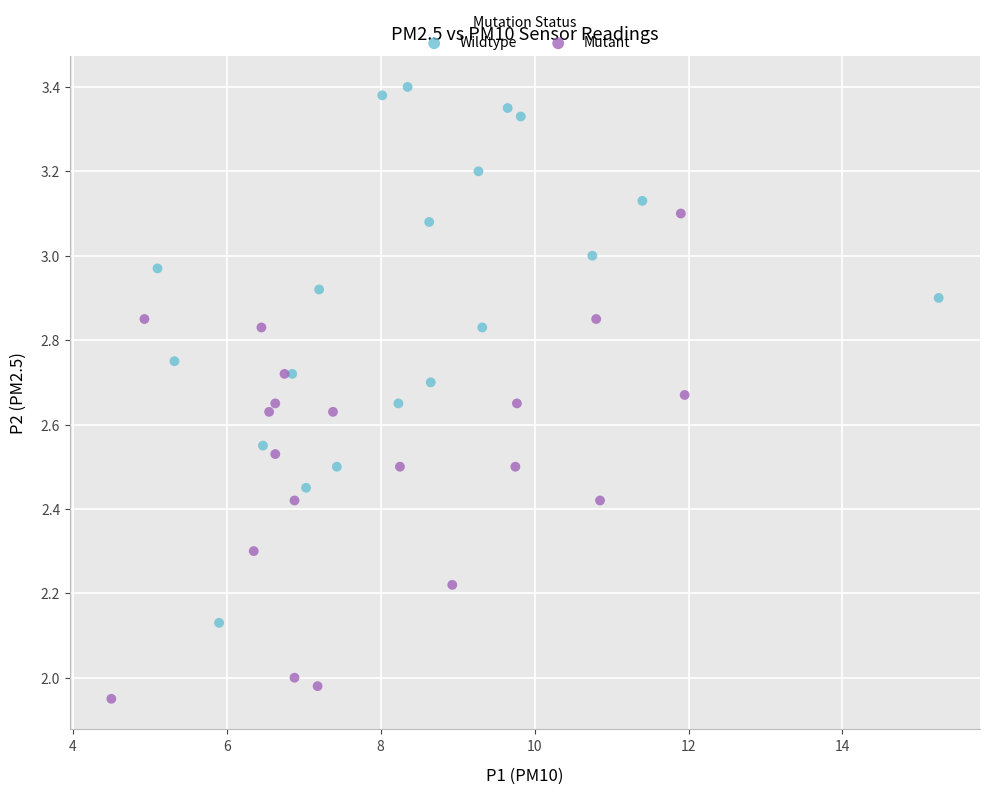

Which series reaches the maximum Y coordinate?

Wildtype